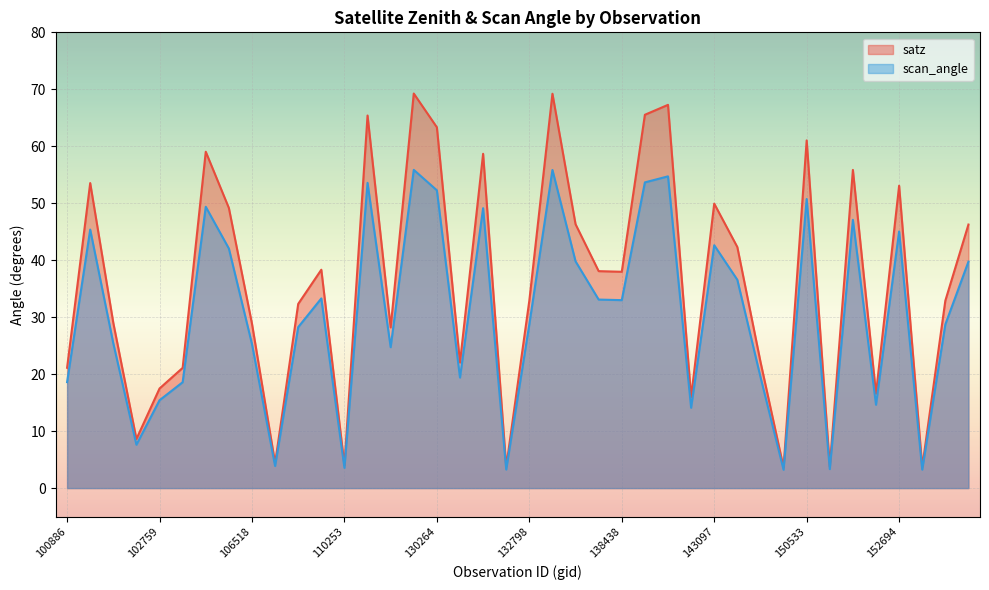

Reading left to right, list all the values displayed in this chart.

satz: 21.1	53.5	29.0	8.6	17.5	21.1	59.0	49.2	28.9	4.4	32.3	38.3	4.0	65.4	28.2	69.3	63.3	22.0	58.7	3.7	32.9	69.2	46.3	38.1	38.0	65.5	67.3	16.0	49.9	42.3	22.2	3.6	61.0	3.8	55.9	16.6	53.1	3.7	32.9	46.3
scan_angle: 18.6	45.4	25.4	7.6	15.4	18.6	49.4	42.0	25.3	3.9	28.2	33.3	3.5	53.6	24.7	55.9	52.3	19.4	49.1	3.3	28.7	55.8	39.8	33.1	33.0	53.7	54.7	14.1	42.6	36.6	19.5	3.2	50.7	3.3	47.1	14.6	45.0	3.2	28.7	39.8